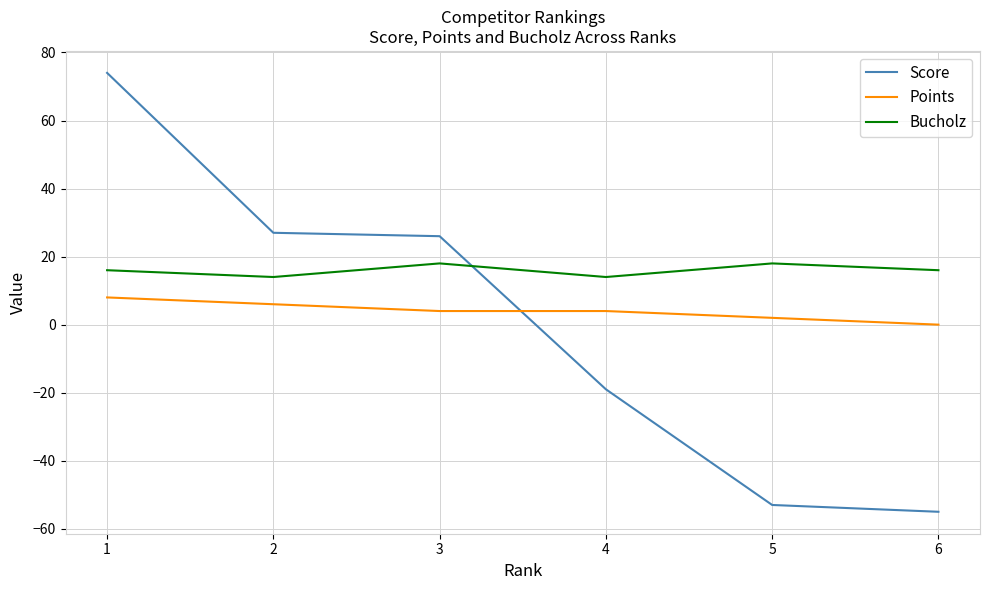

At which category is the sum across all series the highest?

1